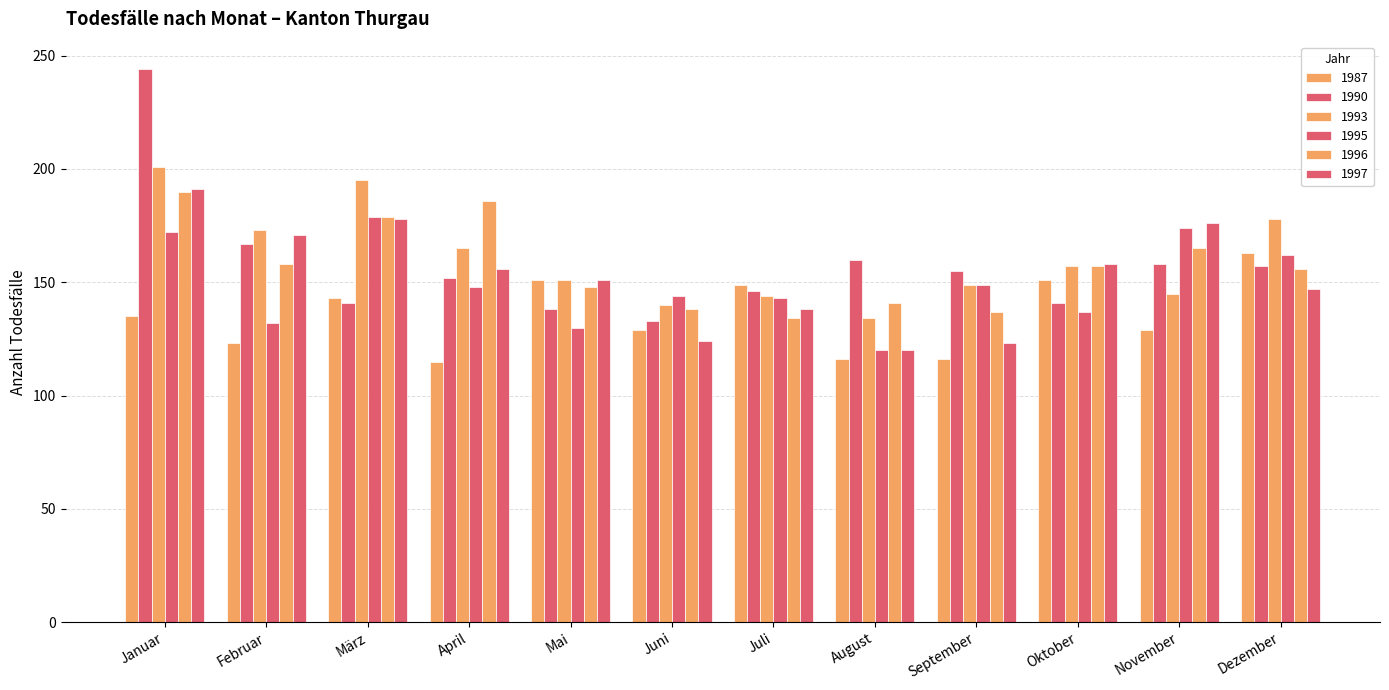

Reading left to right, list all the values displayed in this chart.

1987: 135	123	143	115	151	129	149	116	116	151	129	163
1990: 244	167	141	152	138	133	146	160	155	141	158	157
1993: 201	173	195	165	151	140	144	134	149	157	145	178
1995: 172	132	179	148	130	144	143	120	149	137	174	162
1996: 190	158	179	186	148	138	134	141	137	157	165	156
1997: 191	171	178	156	151	124	138	120	123	158	176	147